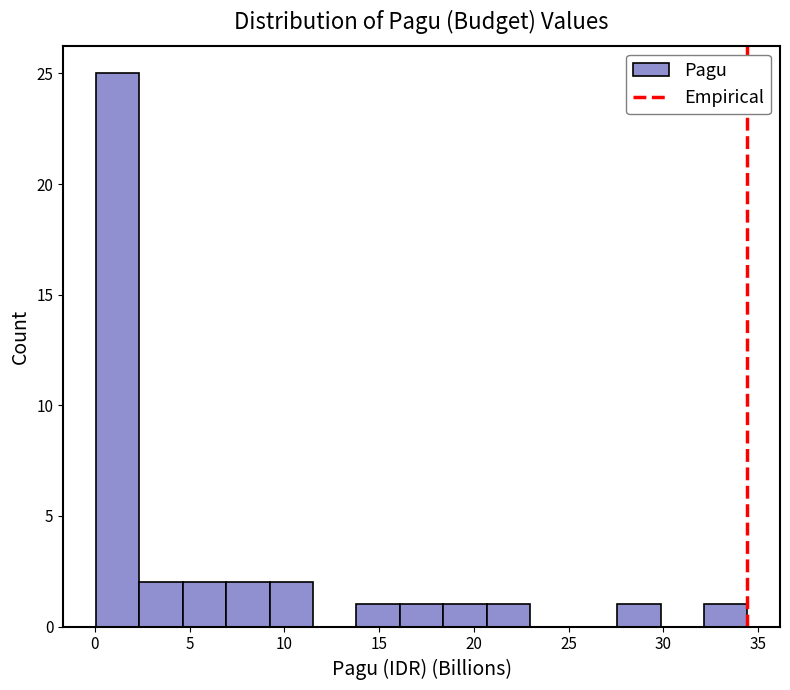

Reading left to right, list every bar in this chart as the range it spans on the x-axis followed by its height. Neither the bar edges nor the heights are printed on the chart, so give them approximately, as read against the axes.

0.0 to 2.5: 25
2.5 to 4.5: 2
4.5 to 7.0: 2
7.0 to 9.0: 2
9.0 to 11.5: 2
11.5 to 14.0: 0
14.0 to 16.0: 1
16.0 to 18.5: 1
18.5 to 20.5: 1
20.5 to 23.0: 1
23.0 to 25.5: 0
25.5 to 27.5: 0
27.5 to 30.0: 1
30.0 to 32.0: 0
32.0 to 34.5: 1